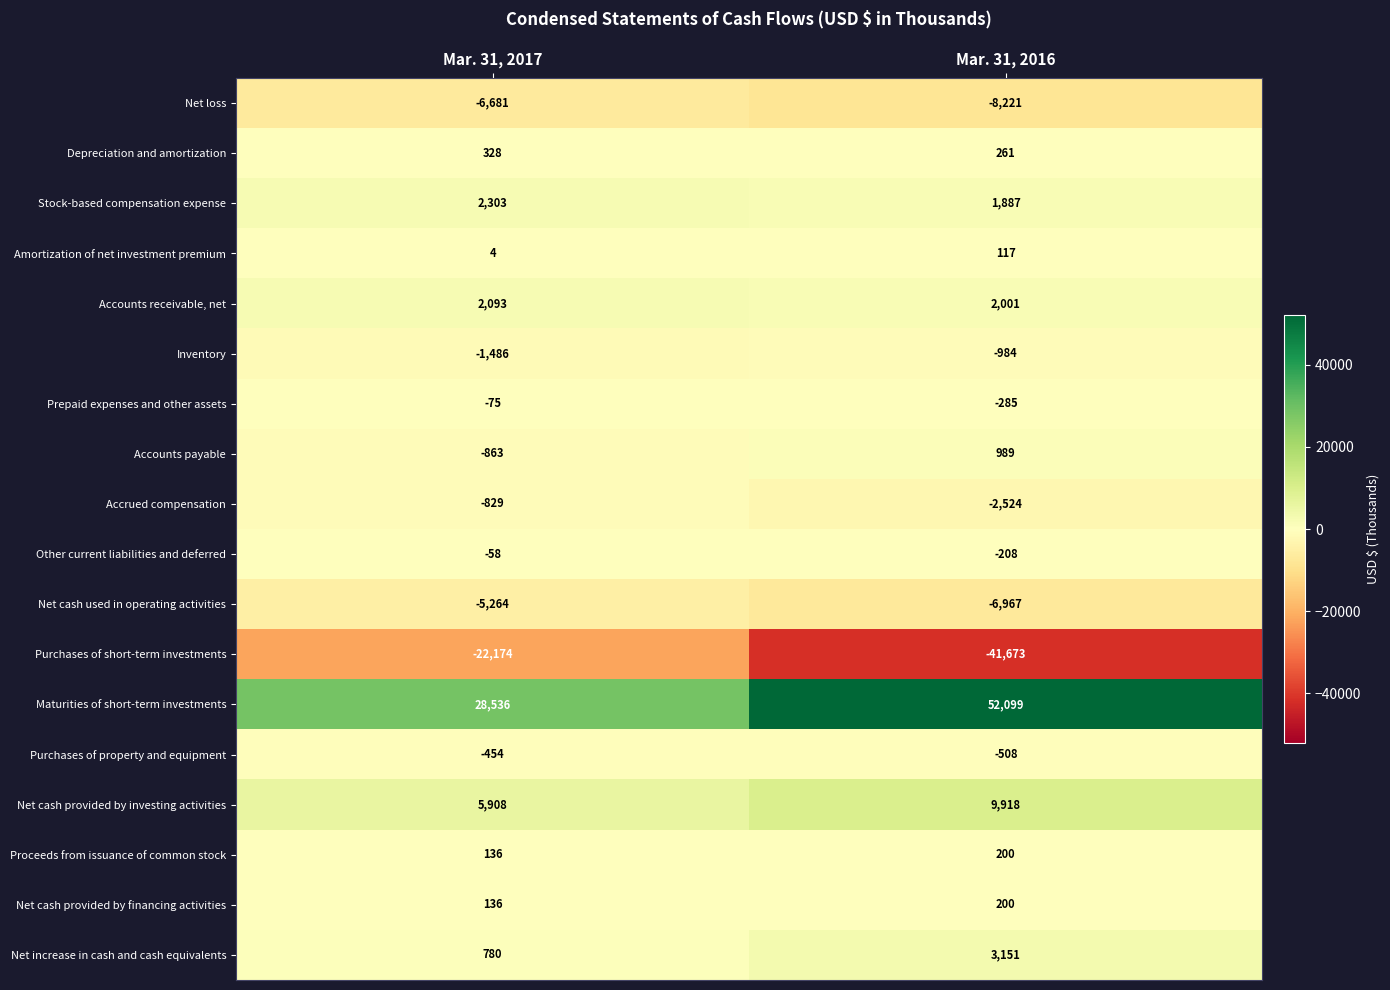

Where is Net increase in cash and cash equivalents nearest to the value 1965?

Mar. 31, 2017